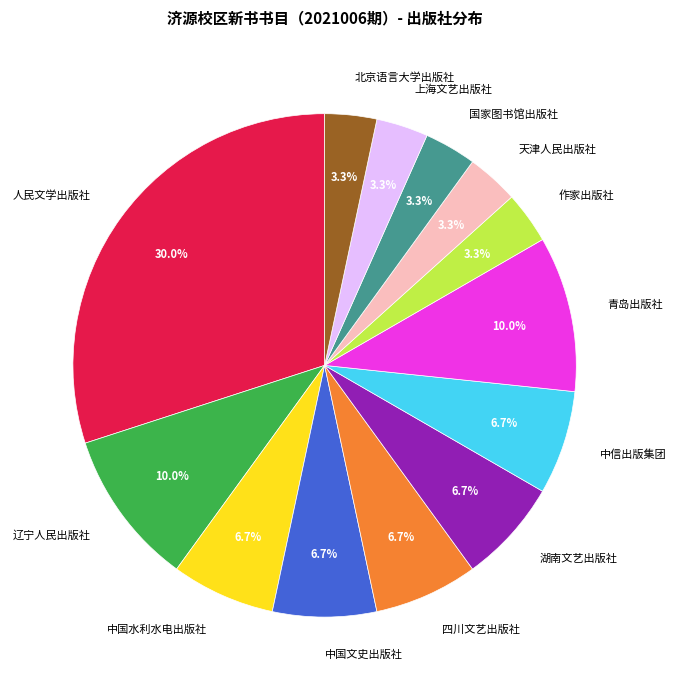

Is there any slice that represents more than half of the pie?

No